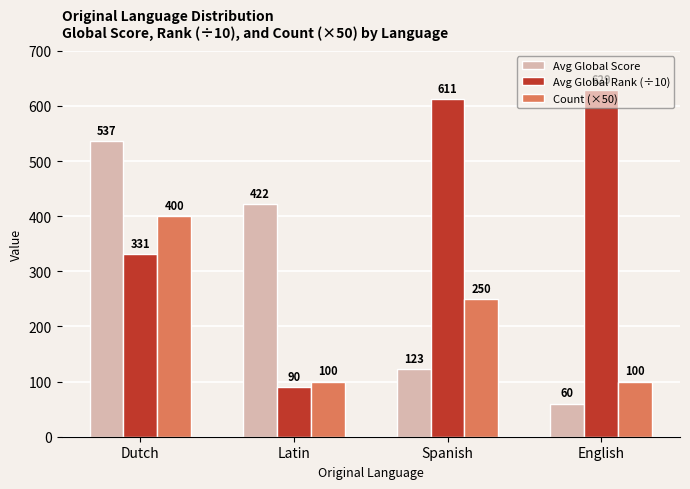

What is the approximate value of Count (×50) at Dutch?

400.0